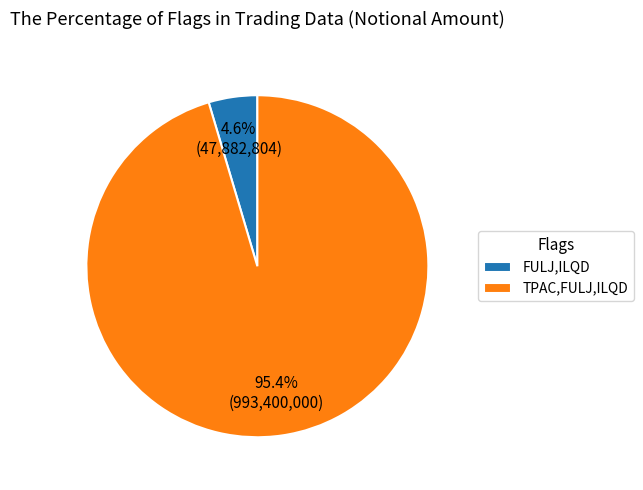

Is there a majority slice in this chart?

Yes